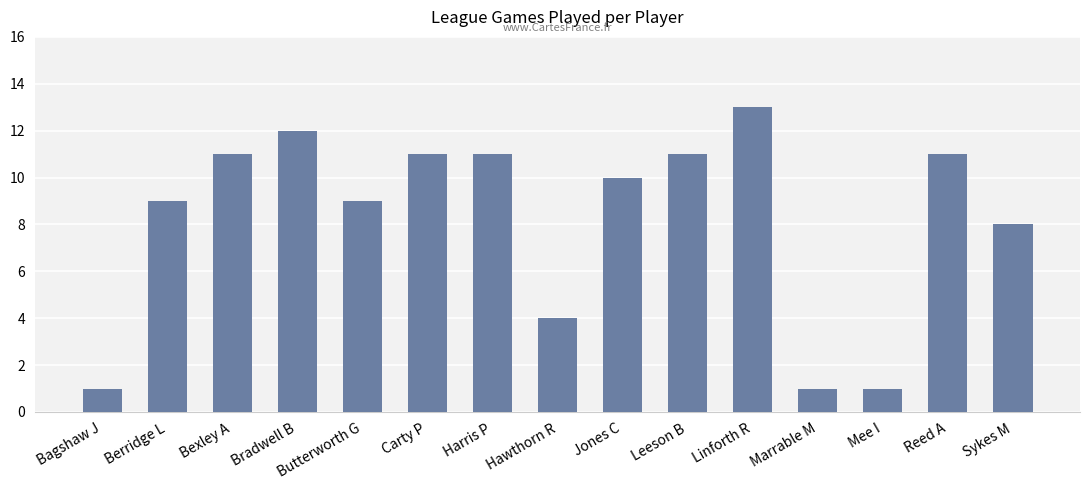

True or false: the data shows 3 at Berridge L.

False